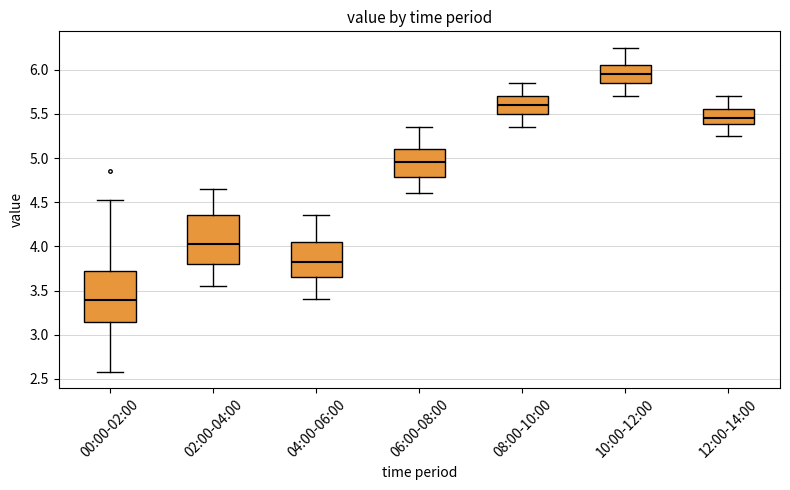

Reading left to right, transcribe this box plot: for each box, give where its median line is, the range the box spans, and where its two whiskers end, as read against the y-axis. The values are not printed on the chart, so give them approximately, as read against the axis.

00:00-02:00: median 3.40, box 3.15 to 3.70, whiskers 2.60 to 4.55
02:00-04:00: median 4.05, box 3.80 to 4.35, whiskers 3.55 to 4.65
04:00-06:00: median 3.85, box 3.65 to 4.05, whiskers 3.40 to 4.35
06:00-08:00: median 4.95, box 4.80 to 5.10, whiskers 4.60 to 5.35
08:00-10:00: median 5.60, box 5.50 to 5.70, whiskers 5.35 to 5.85
10:00-12:00: median 5.95, box 5.85 to 6.05, whiskers 5.70 to 6.25
12:00-14:00: median 5.45, box 5.40 to 5.55, whiskers 5.25 to 5.70